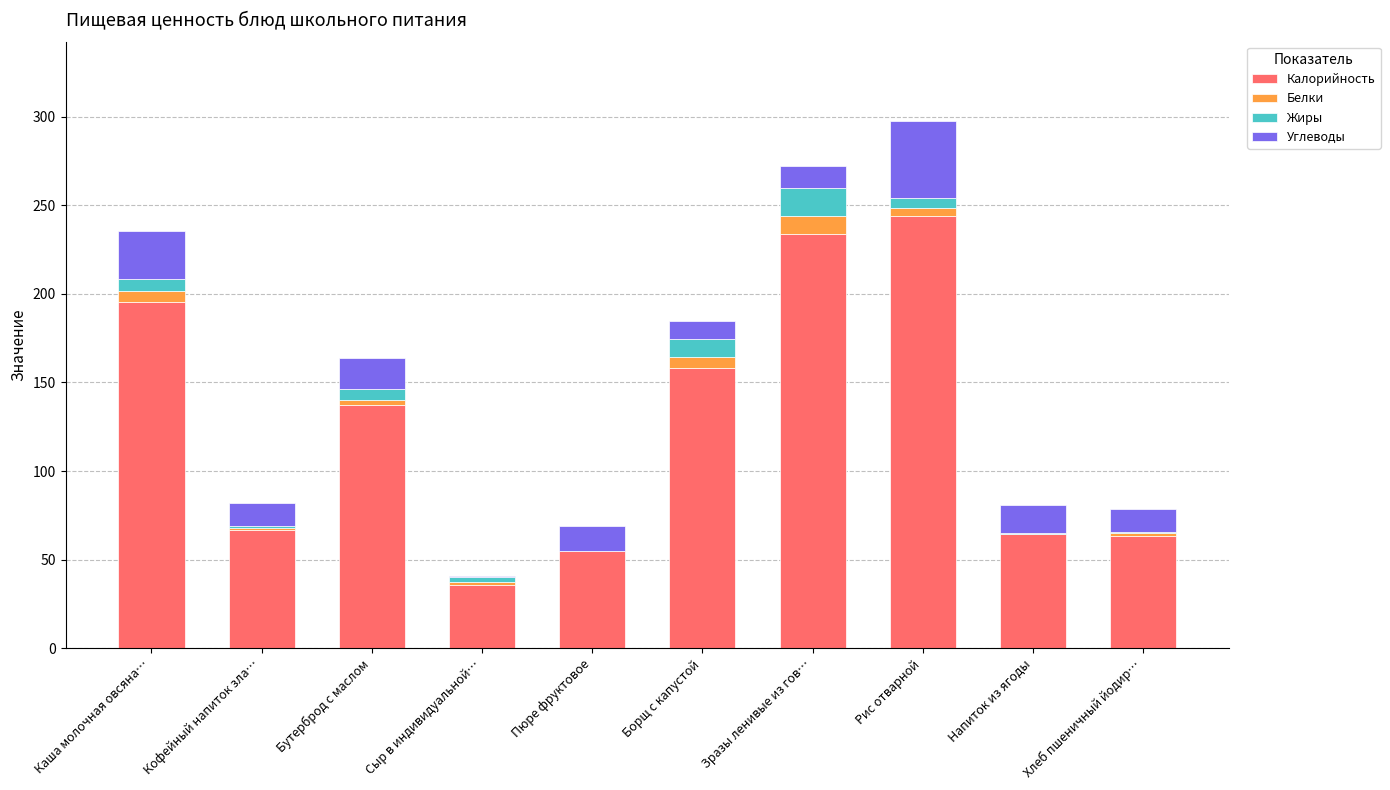

The Калорийность series shows 243.9 at Рис отварной. True or false?

True